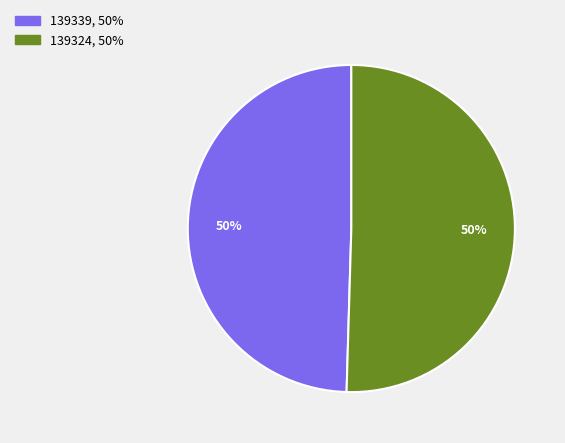

Which category has the smallest portion of the pie?

139339